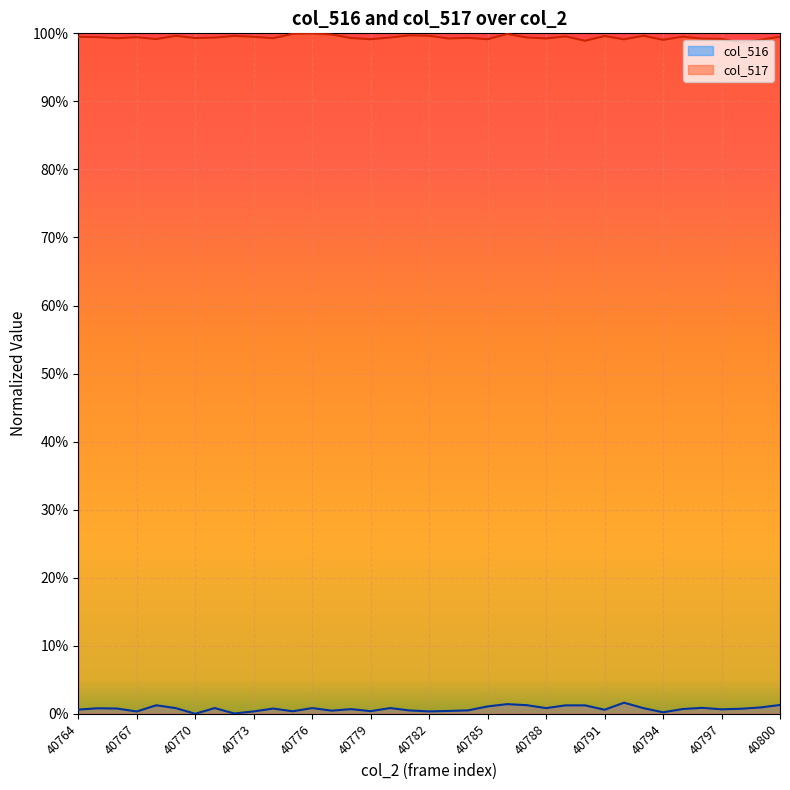

What is the difference between the highest and lowest values at 40791?

1.0